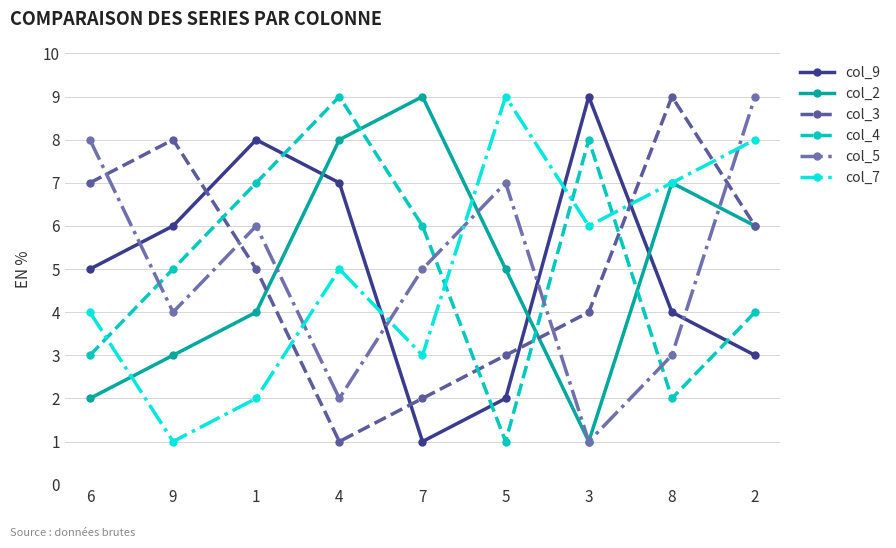

At which category does col_4 reach its first local valley?

5